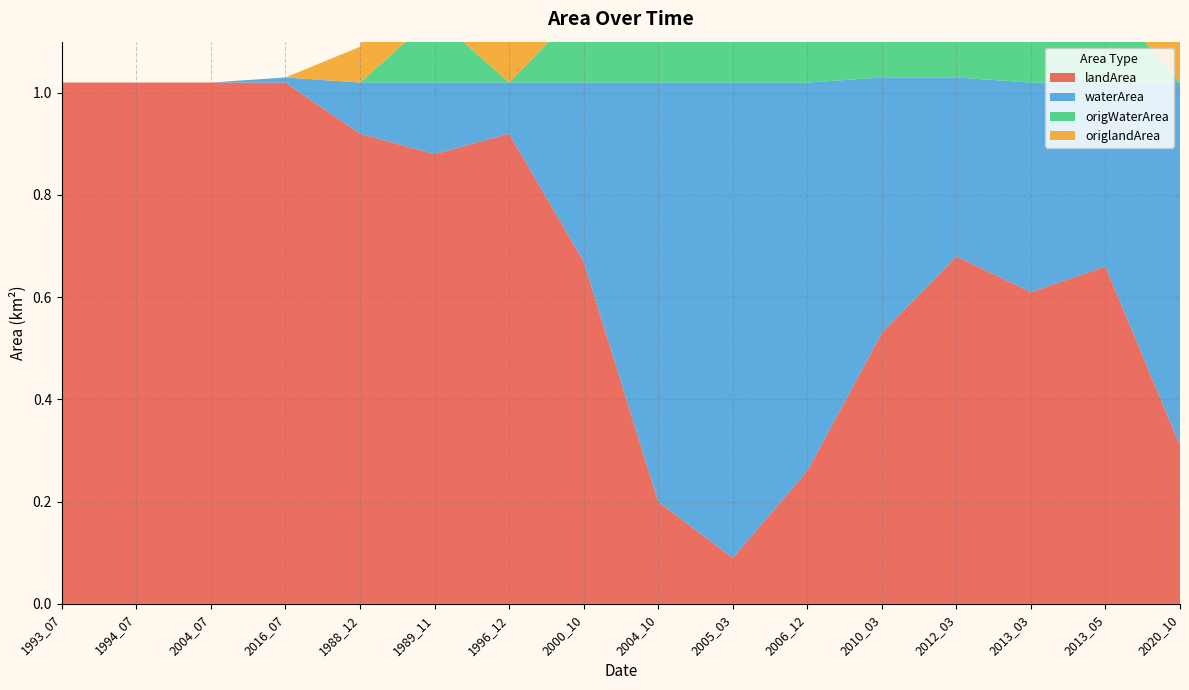

Reading left to right, transcribe all the data shown in this chart.

landArea: 1.0	1.0	1.0	1.0	0.9	0.9	0.9	0.7	0.2	0.1	0.3	0.5	0.7	0.6	0.7	0.3
waterArea: 0.0	0.0	0.0	0.0	0.1	0.1	0.1	0.3	0.8	0.9	0.8	0.5	0.3	0.4	0.4	0.7
origWaterArea: 0.0	0.0	0.0	0.0	0.0	0.1	0.0	0.1	0.4	0.7	0.2	0.3	0.1	0.2	0.2	0.0
origlandArea: 0.0	0.0	0.0	0.0	0.1	0.8	0.1	0.3	0.2	0.1	0.3	0.5	0.6	0.5	0.5	0.1